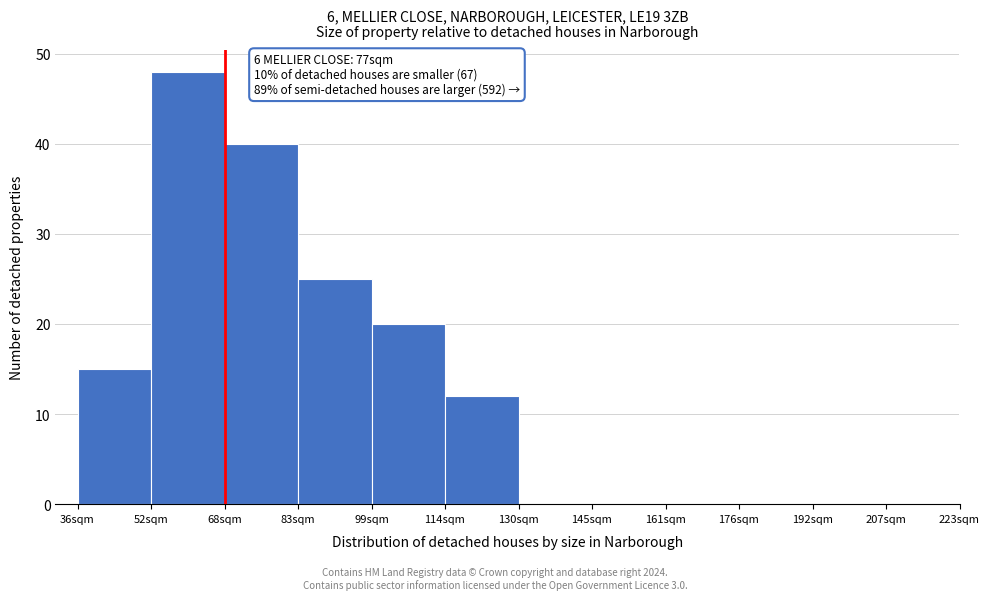

Reading left to right, transcribe all the data shown in this chart.

15	48	40	25	20	12